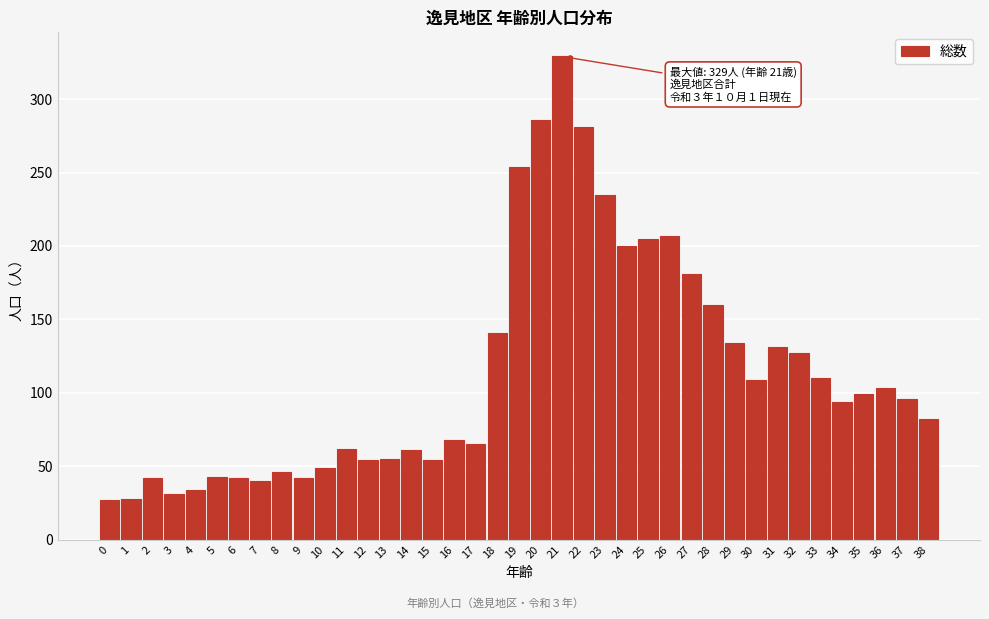

At which category does the chart reach its peak across all series?

21